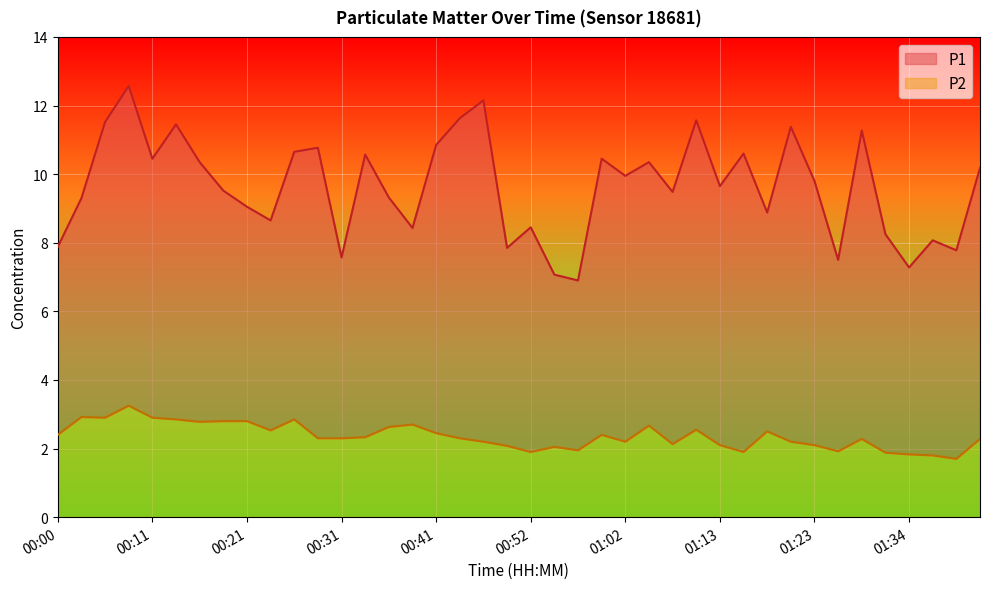

What is the label of the 16th point from the left?

00:39